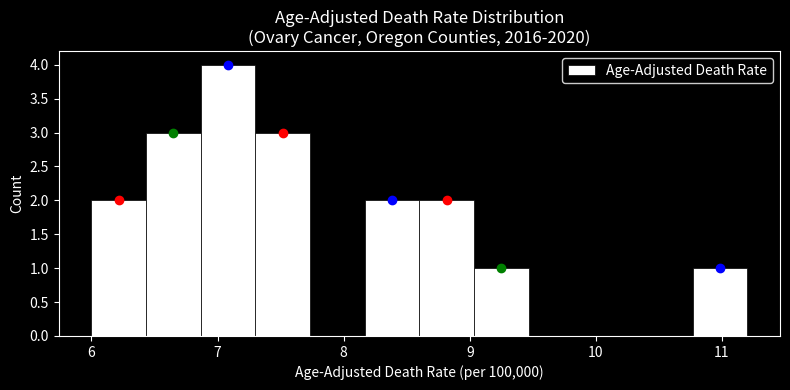

What is the height of the bar covering 6.0 to 6.4 on the x-axis? Neither the bar edges nor the heights are printed on the chart, so give them approximately, as read against the axes.

2